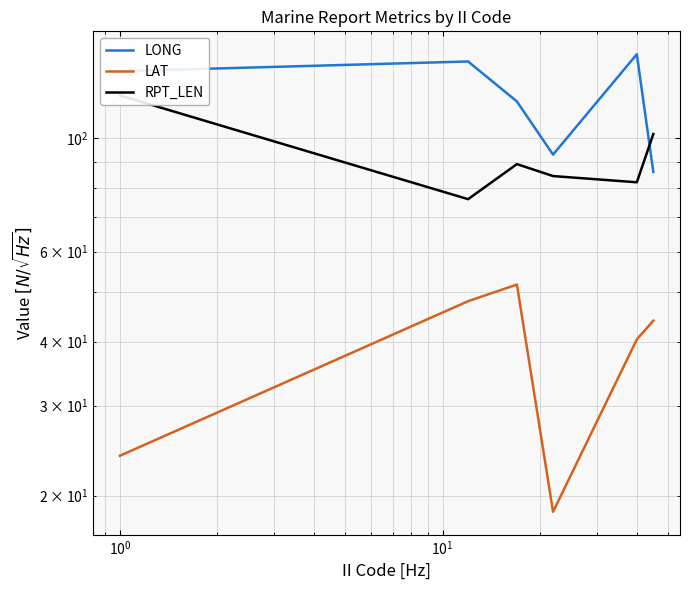

The value of LONG at $\mathdefault{10^{1}}$ is 43.0. True or false?

False